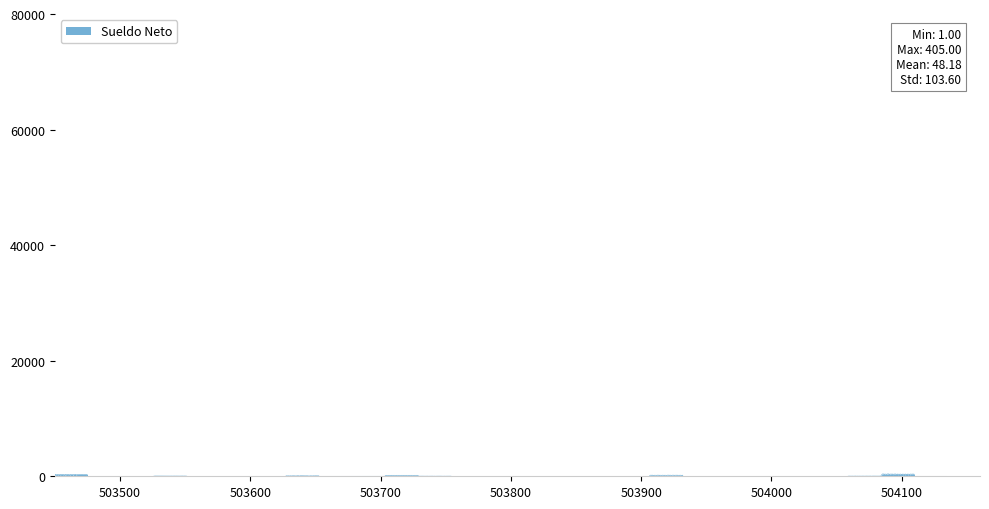

What is the average value?

42